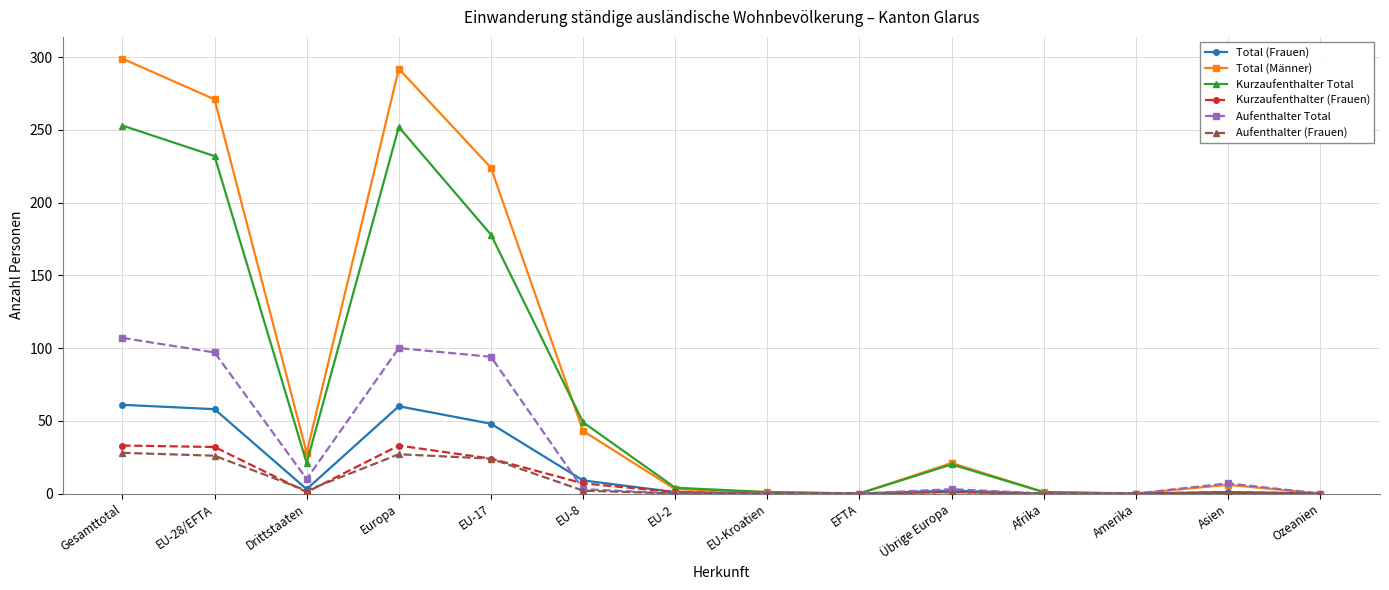

Which series has the largest total across all categories?

Total (Männer)